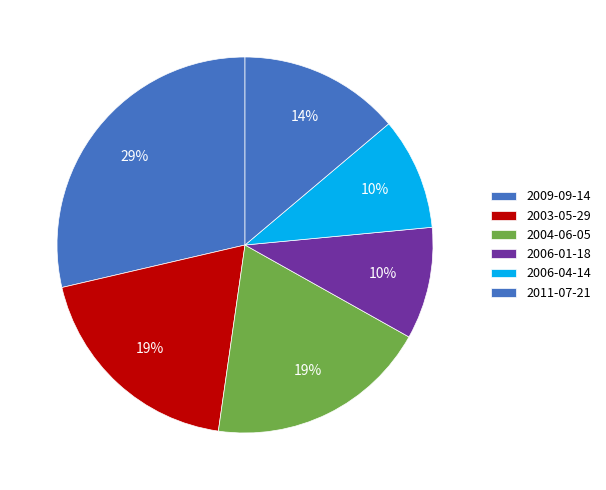

Which has a higher value, 2004-06-05 or 2003-05-29?

2004-06-05